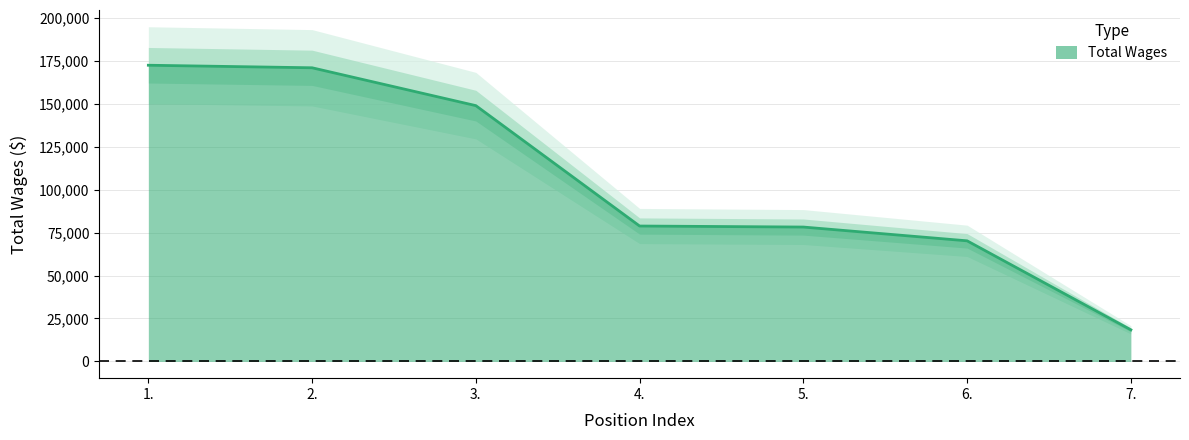

How many data points are above 78820?

3